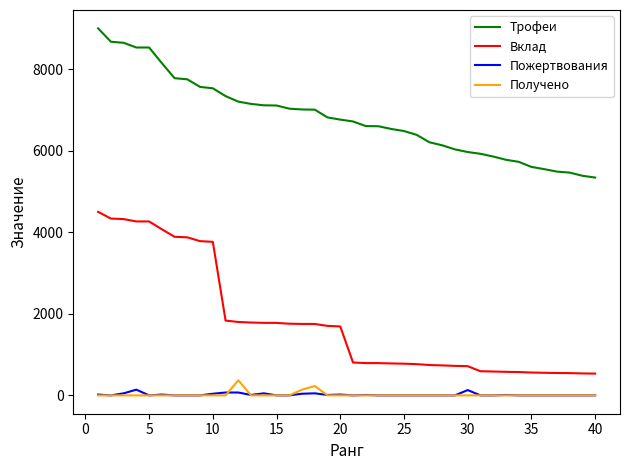

Which series has the widest spread of values?

Вклад